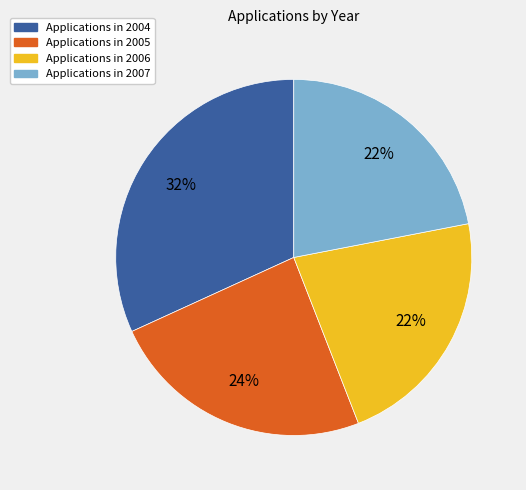

Is there any slice that represents more than half of the pie?

No